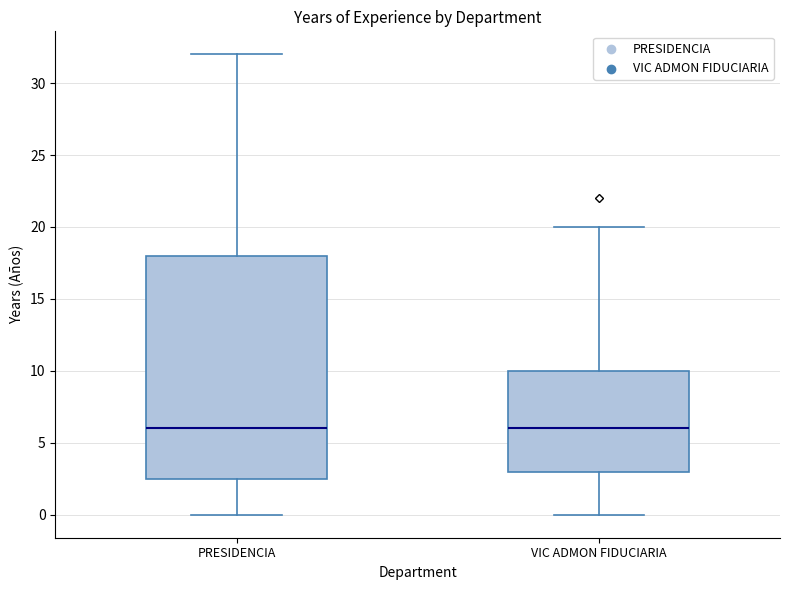

Reading left to right, transcribe this box plot: for each box, give where its median line is, the range the box spans, and where its two whiskers end, as read against the y-axis. The values are not printed on the chart, so give them approximately, as read against the axis.

PRESIDENCIA: median 6.0, box 2.5 to 18.0, whiskers 0.0 to 32.0
VIC ADMON FIDUCIARIA: median 6.0, box 3.0 to 10.0, whiskers 0.0 to 20.0